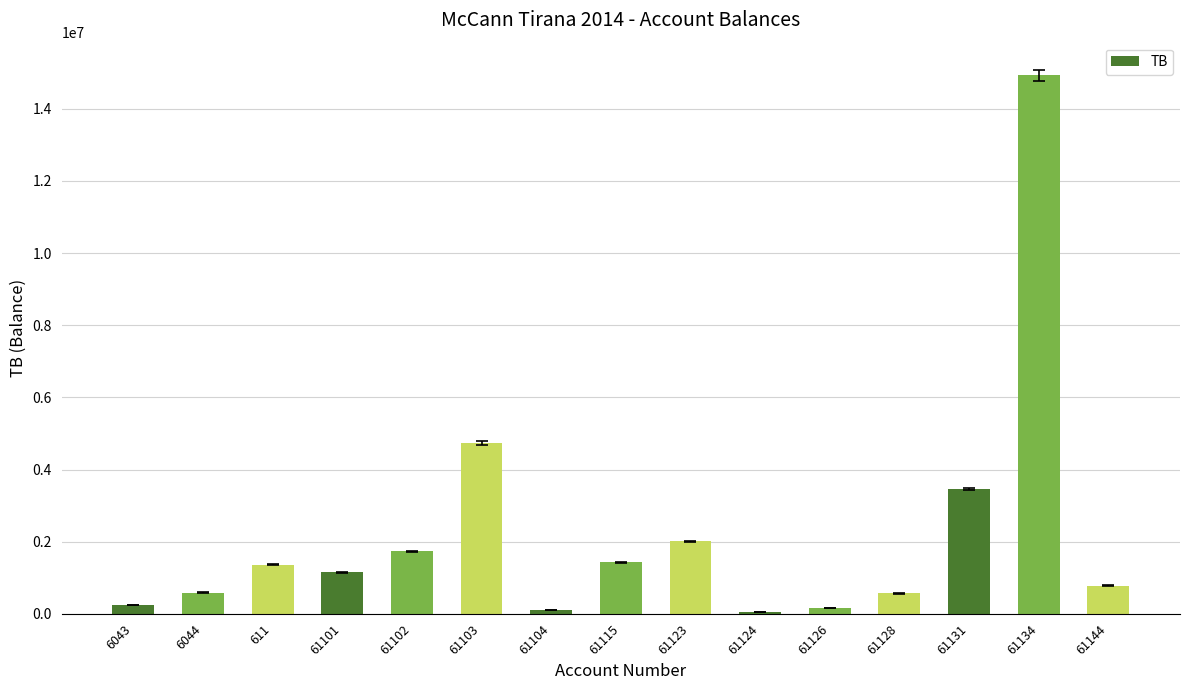

What is the maximum value shown in the chart?

14931158.8